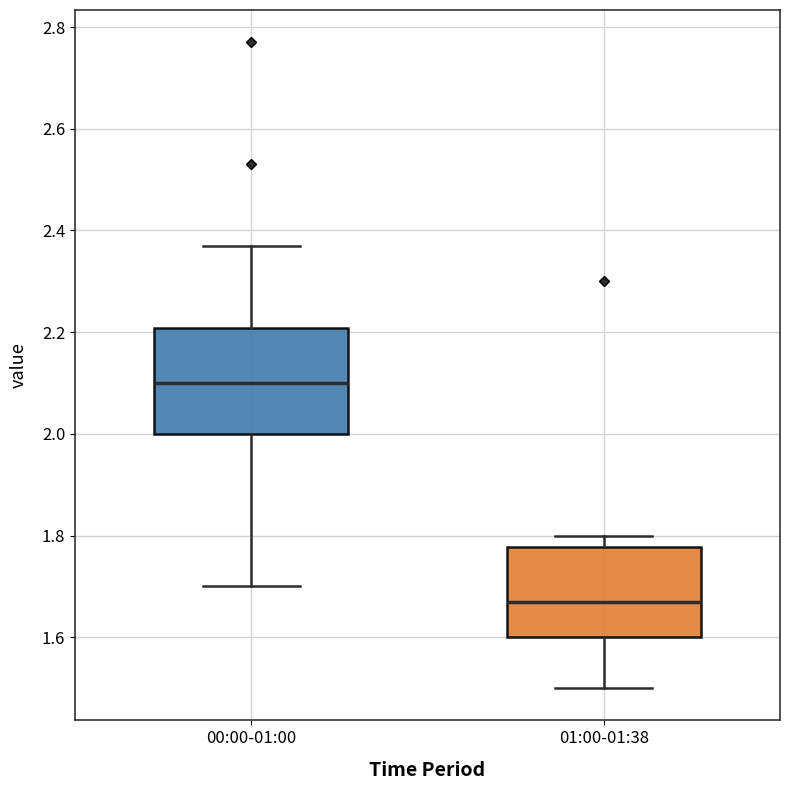

Comparing the boxes themselves (not the whiskers), which one is the tallest?

00:00-01:00